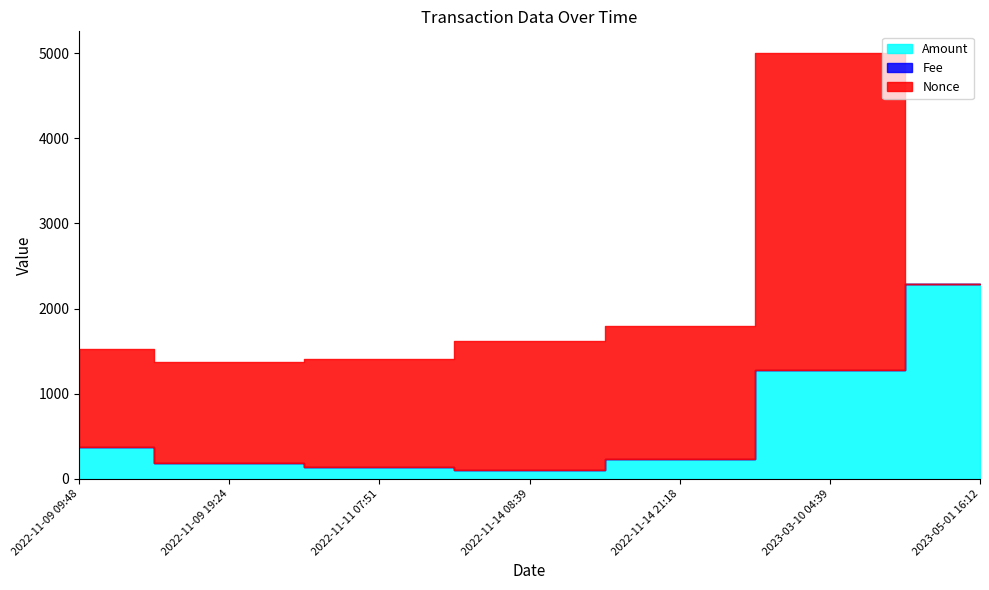

At which label does Nonce first exceed 1269?

2022-11-14 08:39